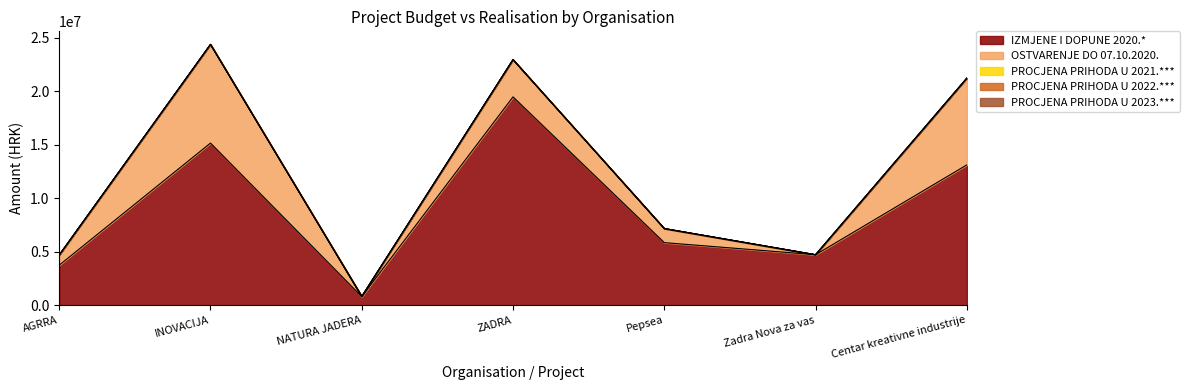

How many lines are shown in the chart?

5